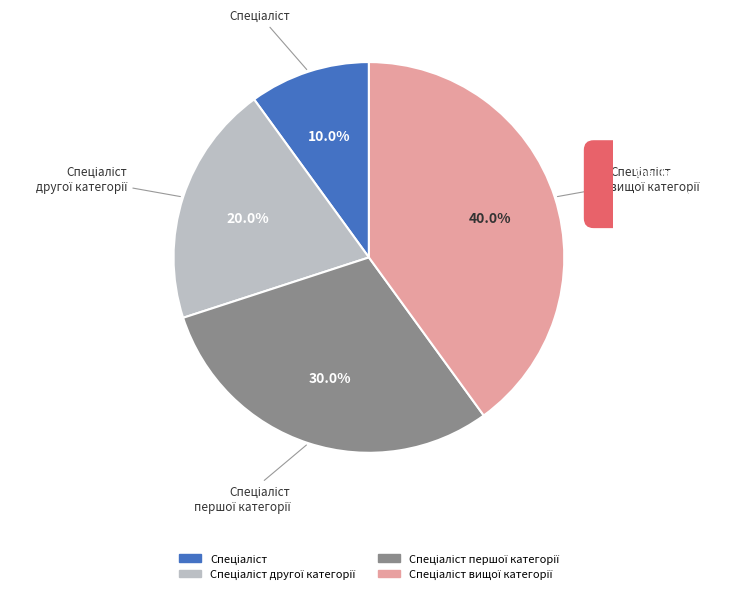

How many segments does this pie chart have?

4